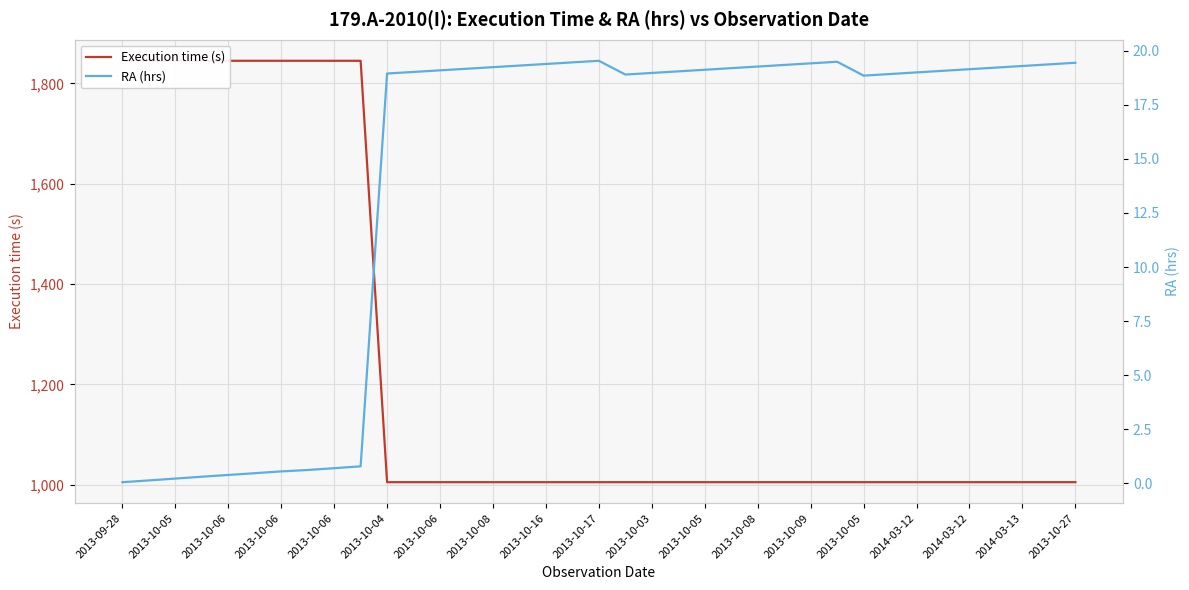

Which series has the widest spread of values?

Execution time (s)